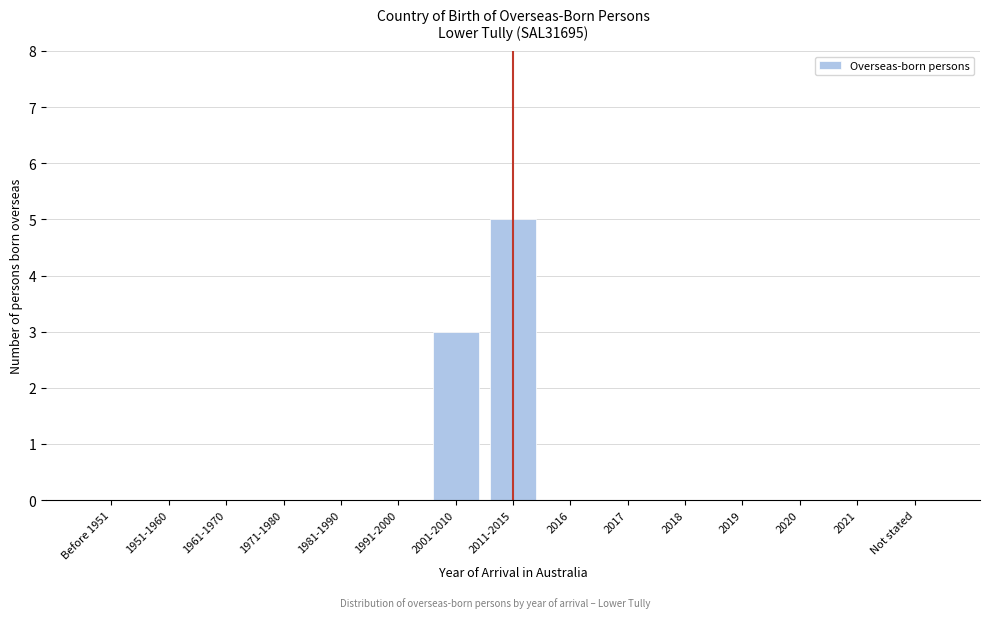

Reading left to right, transcribe all the data shown in this chart.

Before 1951=0	1951-1960=0	1961-1970=0	1971-1980=0	1981-1990=0	1991-2000=0	2001-2010=3	2011-2015=5	2016=0	2017=0	2018=0	2019=0	2020=0	2021=0	Not stated=0